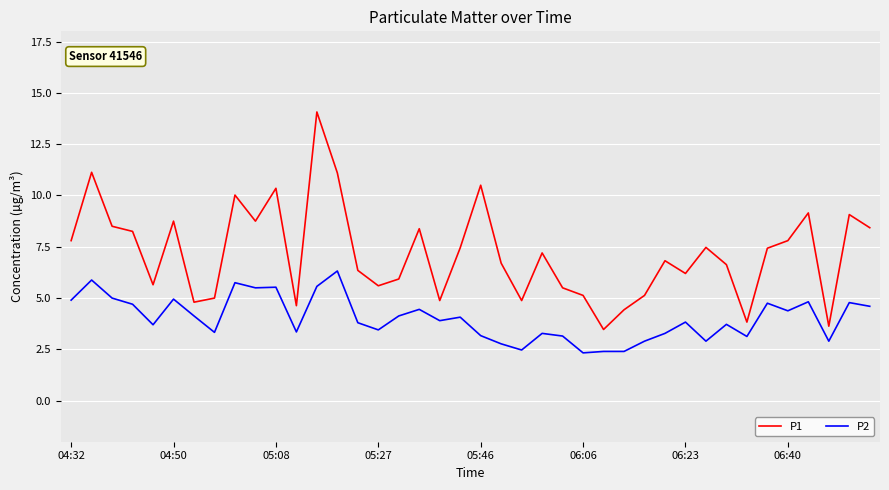

In P1, how many points are lower than both neighbors (excluding endpoints)?

11